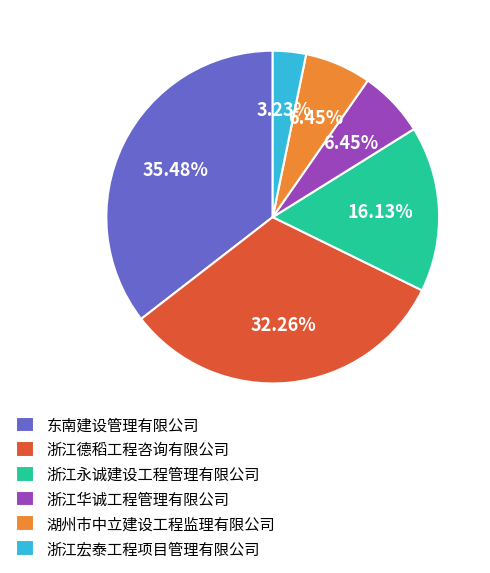

Which slice is the largest?

东南建设管理有限公司